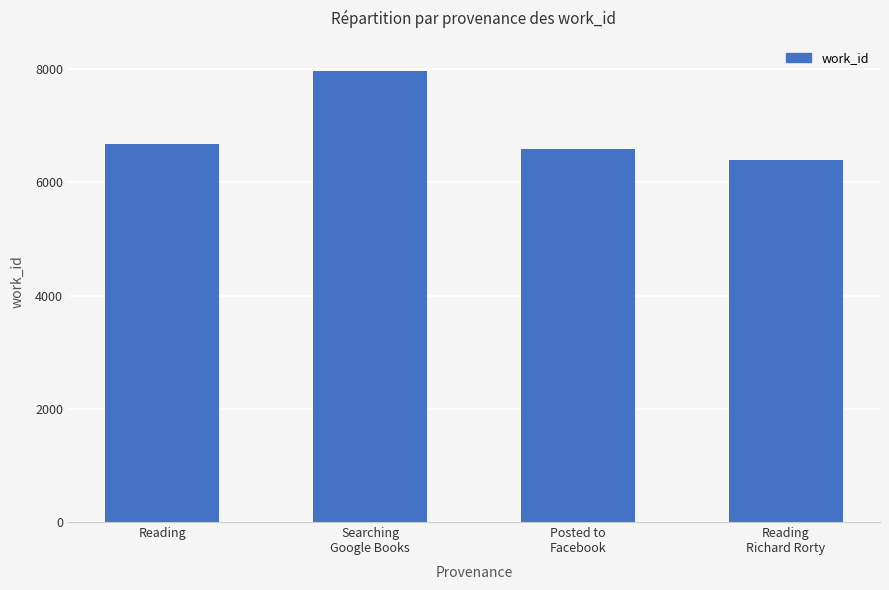

Reading left to right, what are all the values shown in this chart?

Reading=6673	Searching
Google Books=7962	Posted to
Facebook=6593	Reading
Richard Rorty=6401